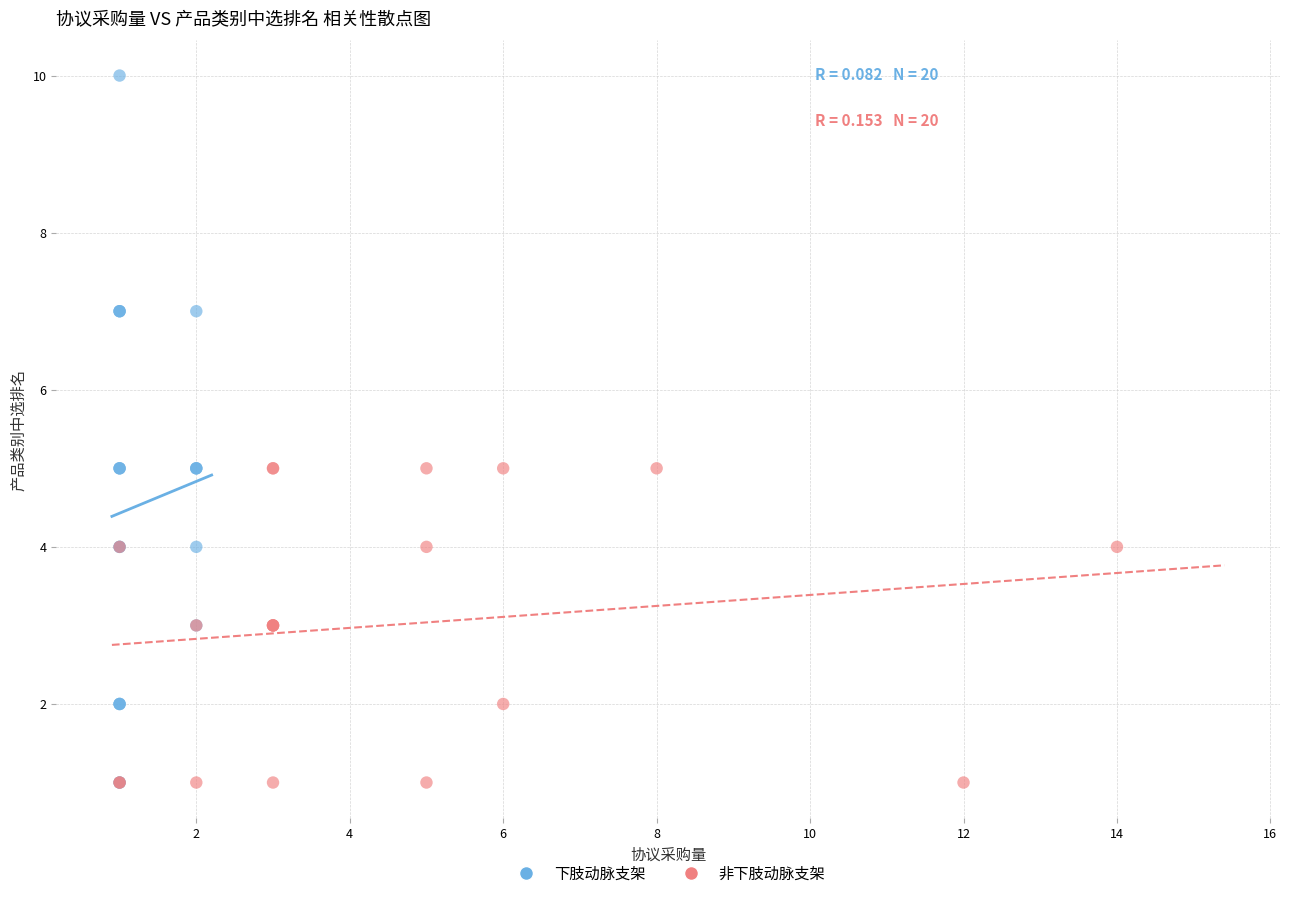

Which series has the widest spread of Y values?

下肢动脉支架